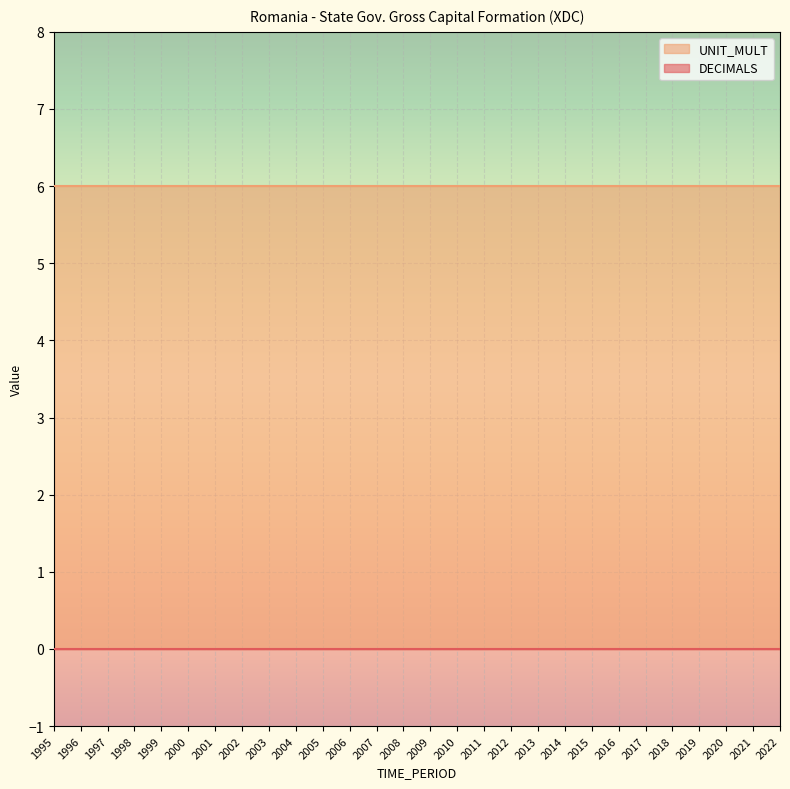

True or false: UNIT_MULT has more than 1 interior local peaks.

False